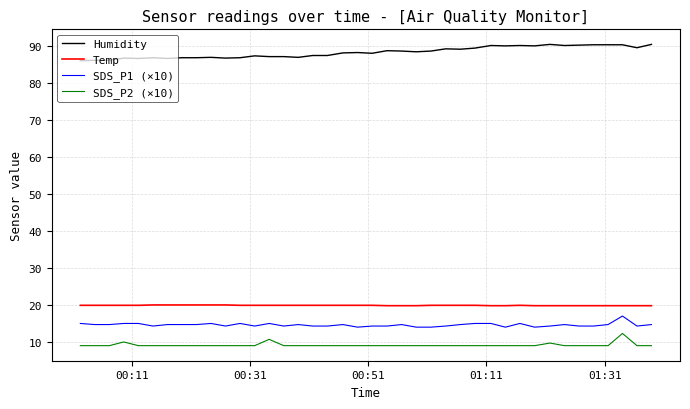

What is the lowest value of the SDS_P1 (×10) series?

14.0